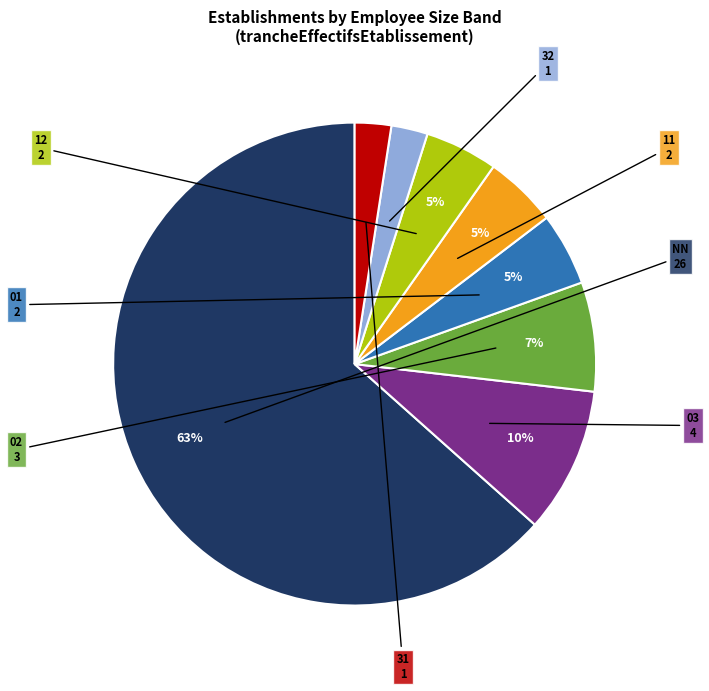

Is there any slice that represents more than half of the pie?

Yes